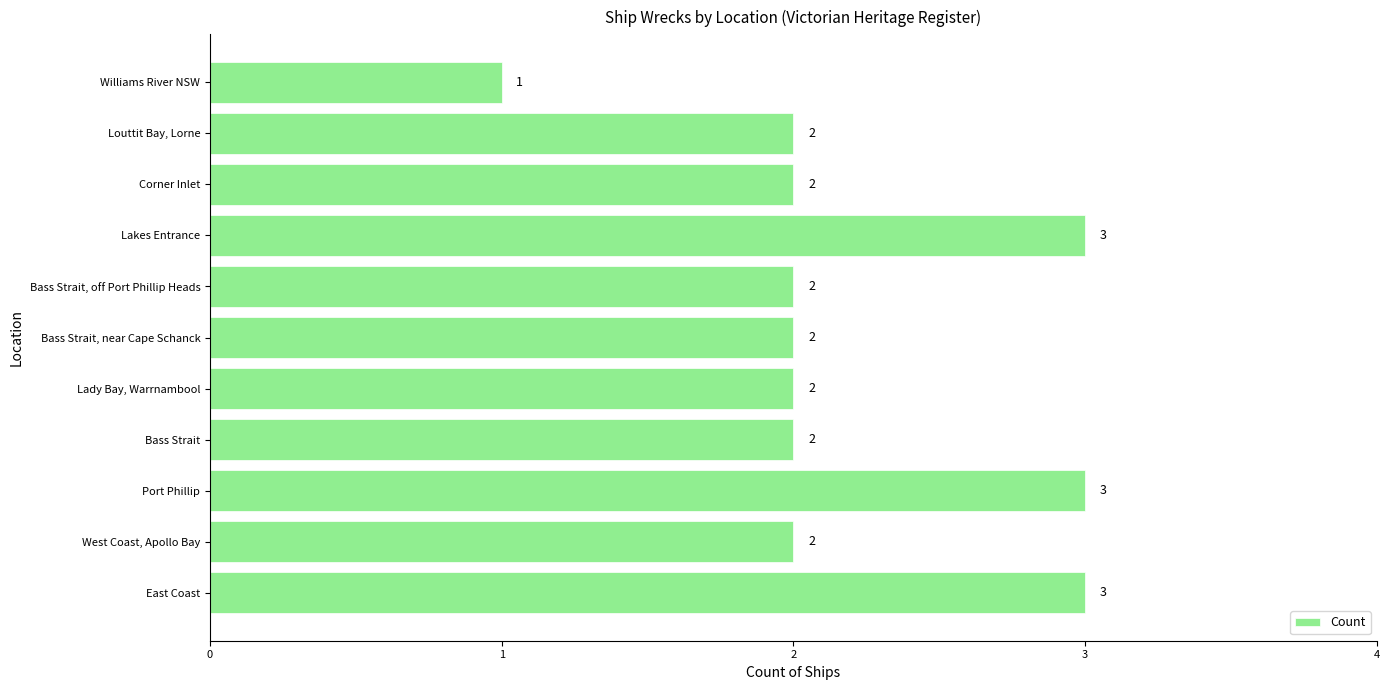

Approximately how many times larger is the value at Port Phillip compared to Corner Inlet?

1.5